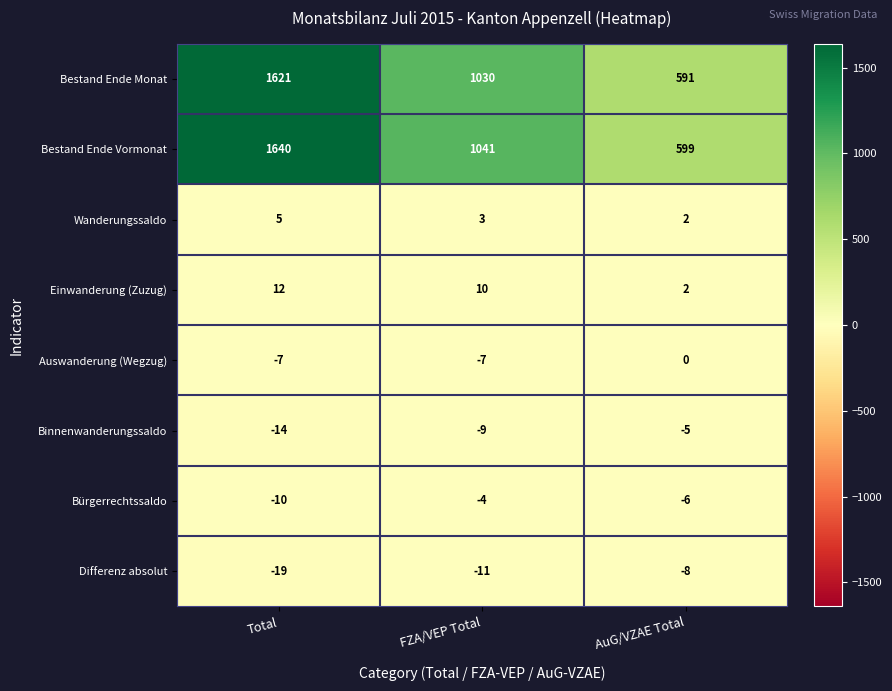

What is the difference between the highest and lowest values at FZA/VEP Total?

1052